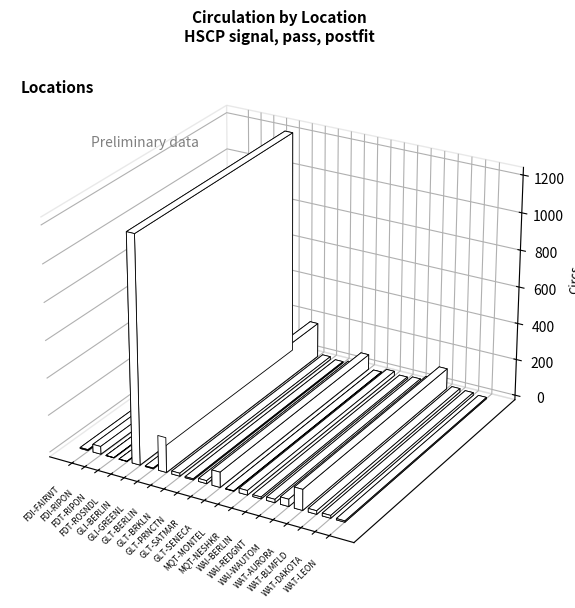

At which label is the value closest to 608?

GLT-BERLIN